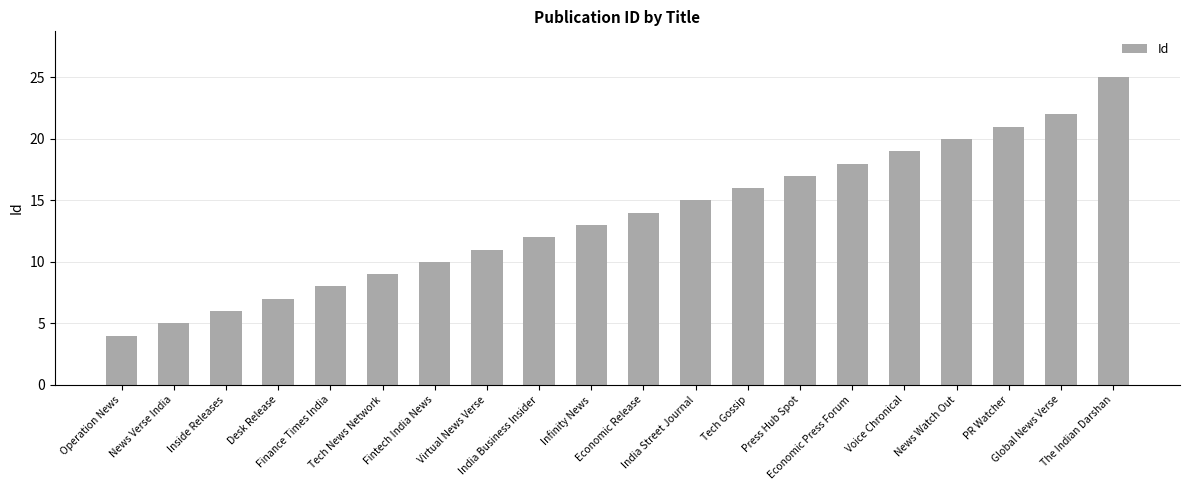

What is the label of the 19th bar from the right?

News Verse India